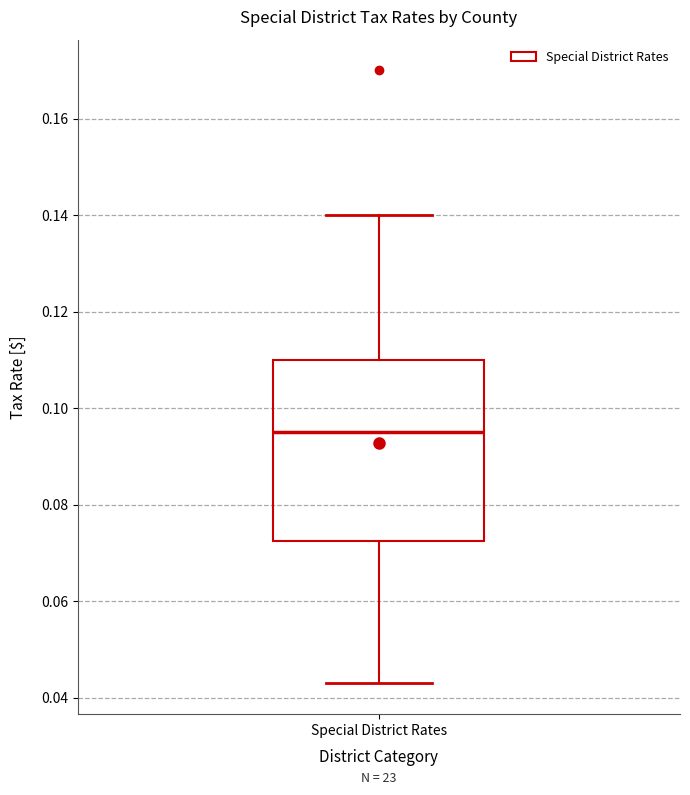

Transcribe this box plot: give where the median line is, the range the box spans, and where the two whiskers end, as read against the y-axis. The values are not printed on the chart, so give them approximately, as read against the axis.

median 0.096, box 0.072 to 0.110, whiskers 0.044 to 0.140